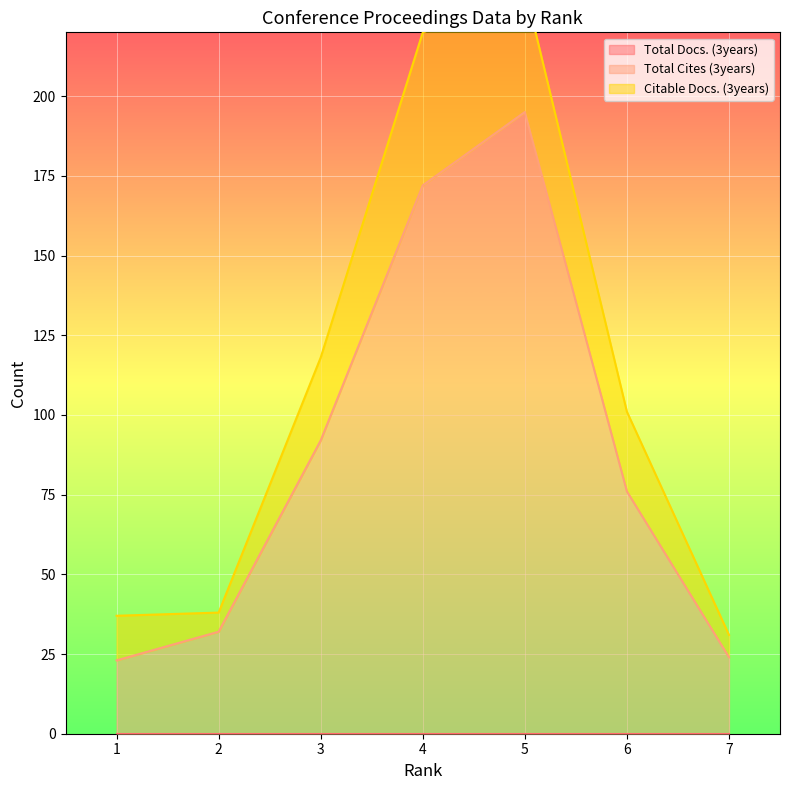

At how many categories does at least one series exceed 139?

2